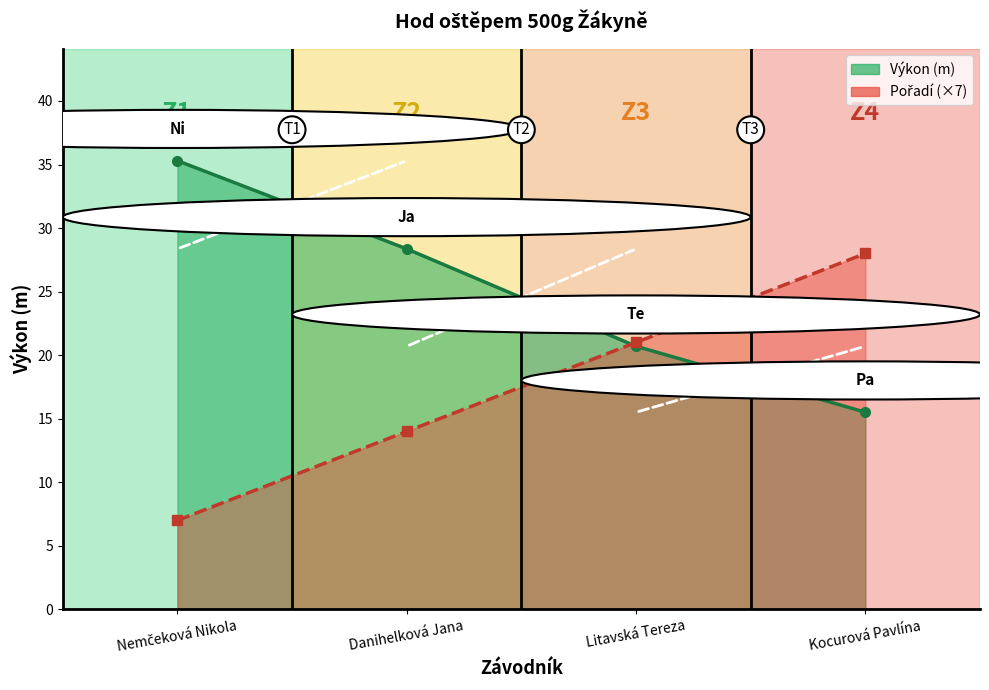

What is the label of the 3rd point from the right?

Danihelková Jana